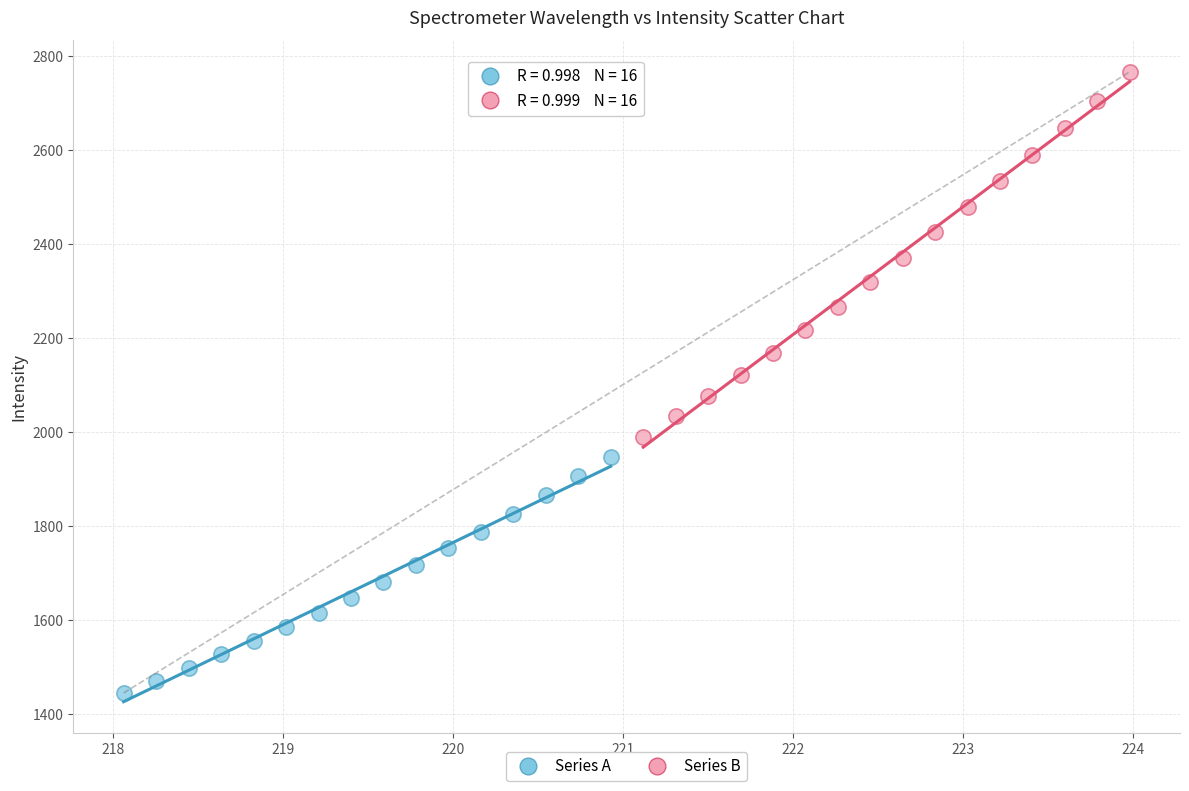

Which series reaches the minimum Y coordinate?

Series A